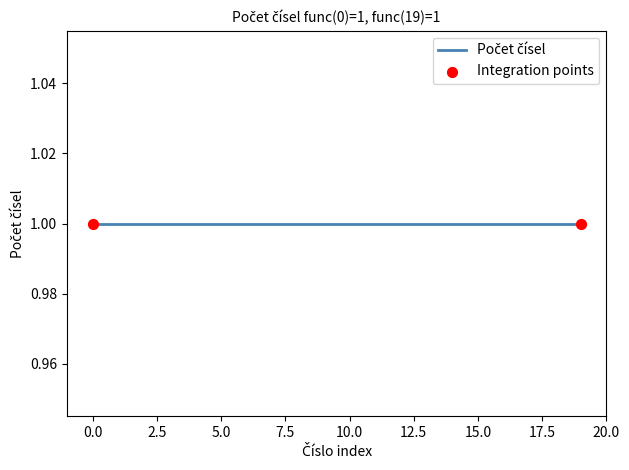

What are all the series names shown in the legend?

Počet čísel, Integration points